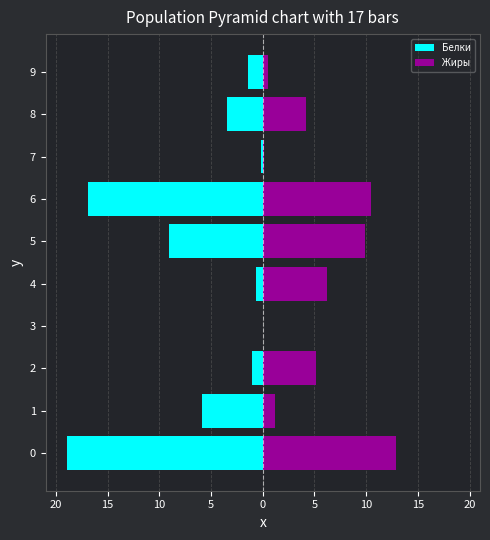

List the series in order of their peak value, lowest first.

Белки, Жиры